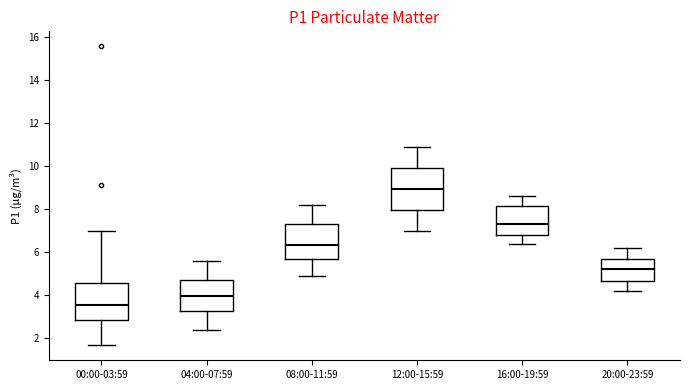

Which box has the lowest median line?

00:00-03:59